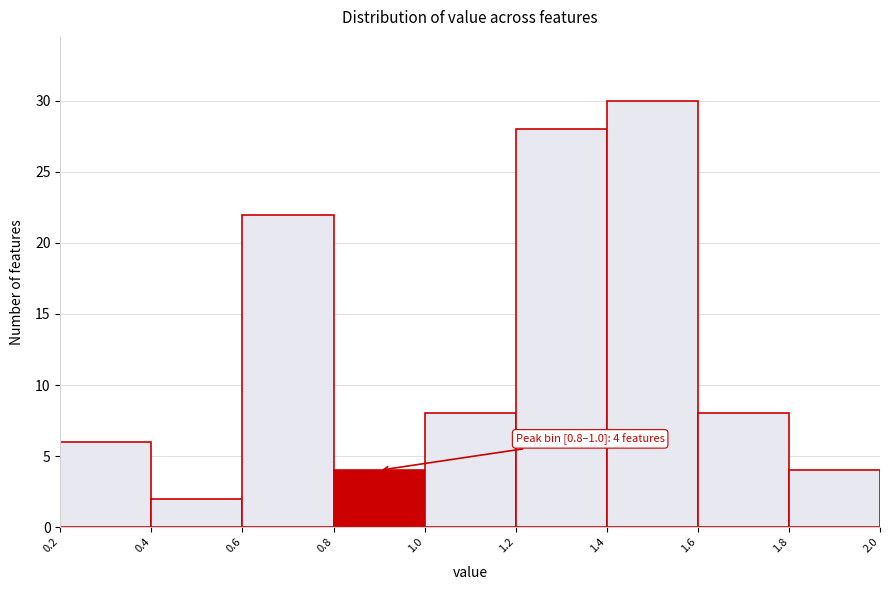

Which range on the x-axis has the tallest bar?

1.4 to 1.6